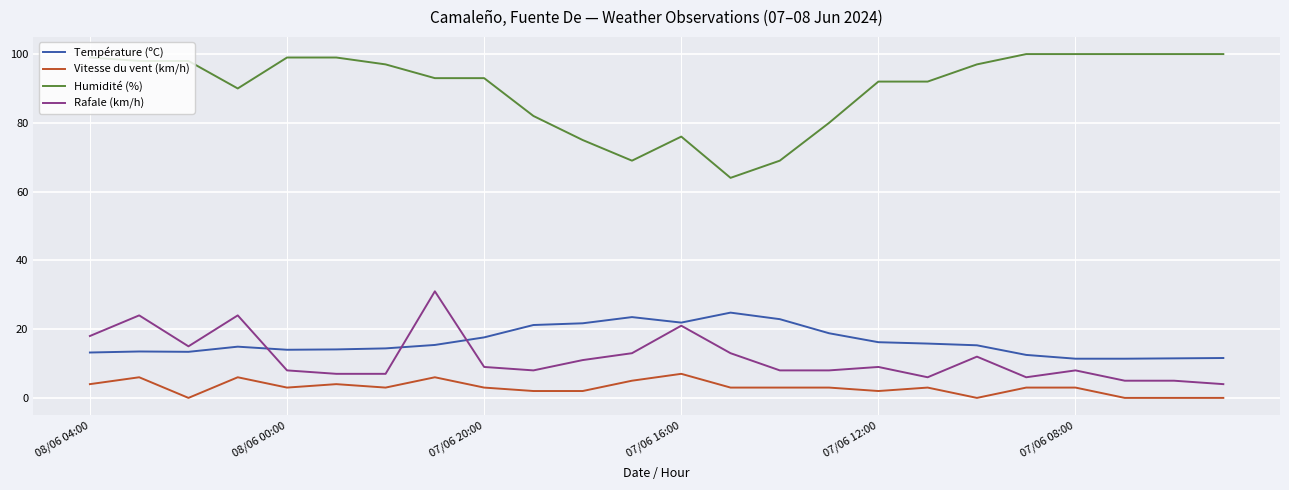

Which series has the largest range (max minus min)?

Humidité (%)